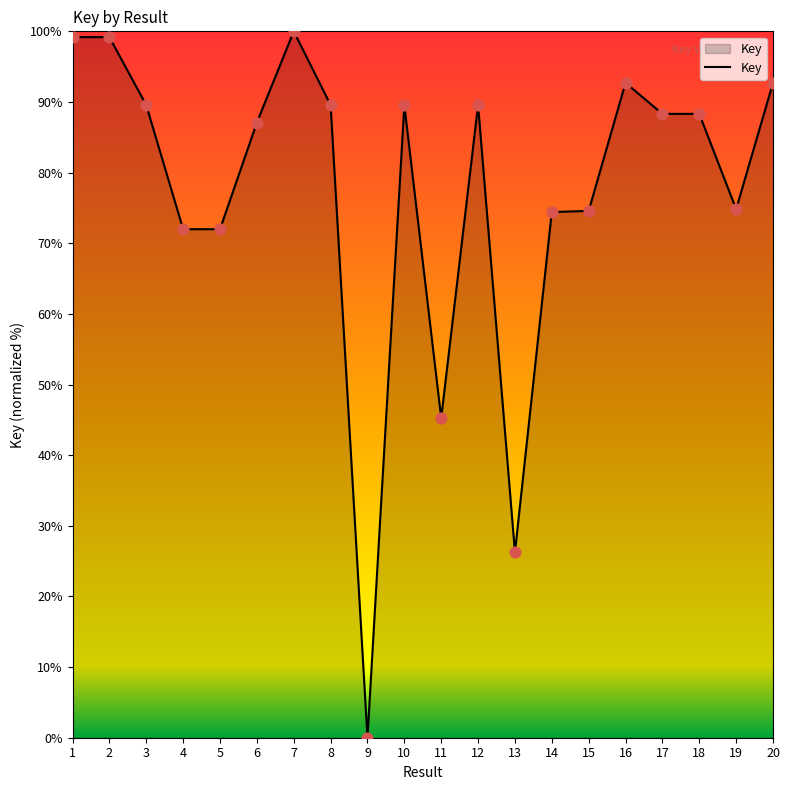

What is the change in value from 6 to 16?

+5.6